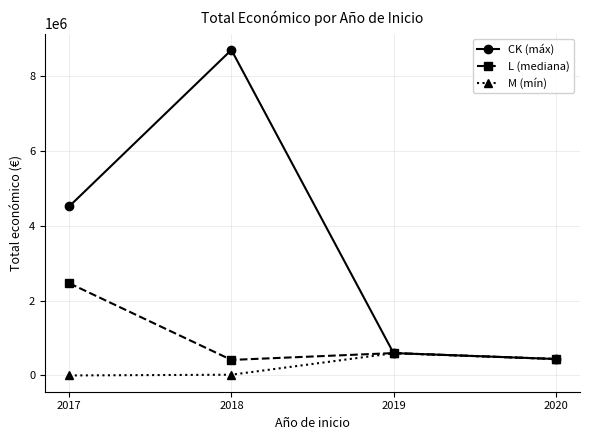

Is the value of M (mín) at 2017 greater than the value of CK (máx) at 2020?

No